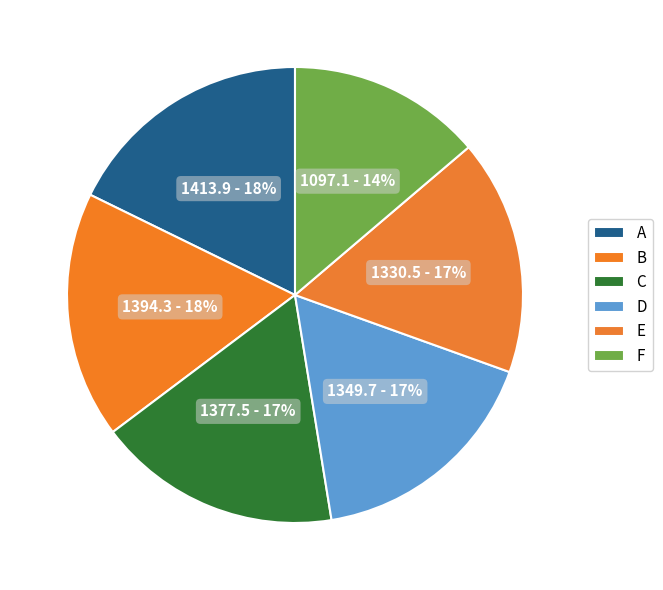

Is it true that C is 17% of the pie?

True